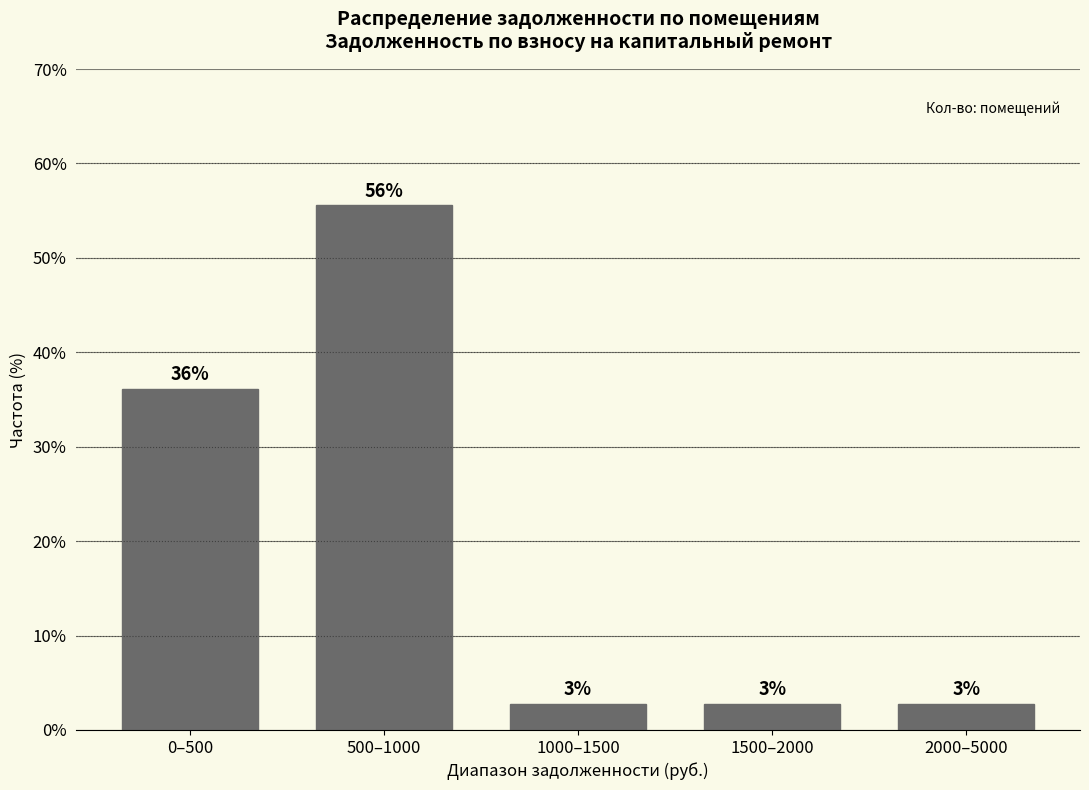

Does the chart contain any negative values?

No